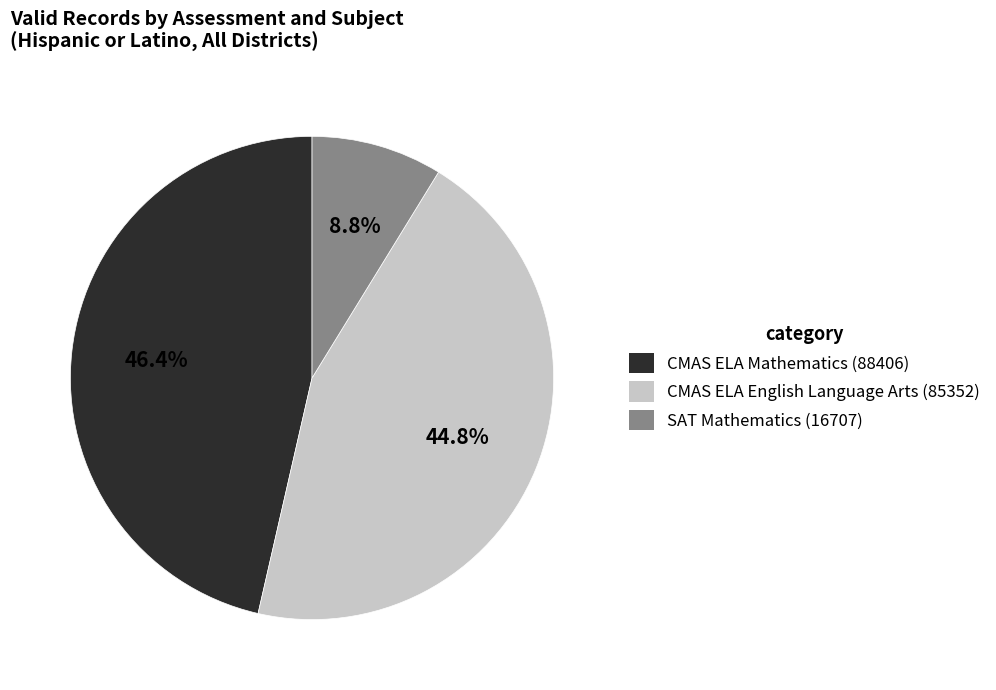

Rank the categories by value from highest to lowest.

CMAS ELA Mathematics (88406), CMAS ELA English Language Arts (85352), SAT Mathematics (16707)